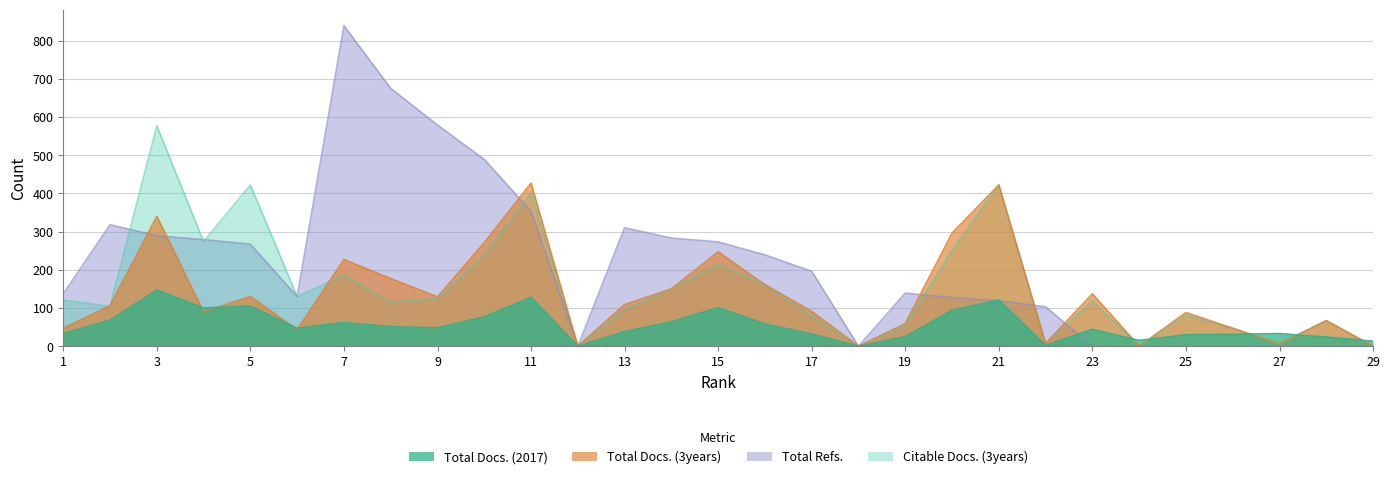

In Total Refs., how many points are higher than both neighbors (excluding endpoints)?

4